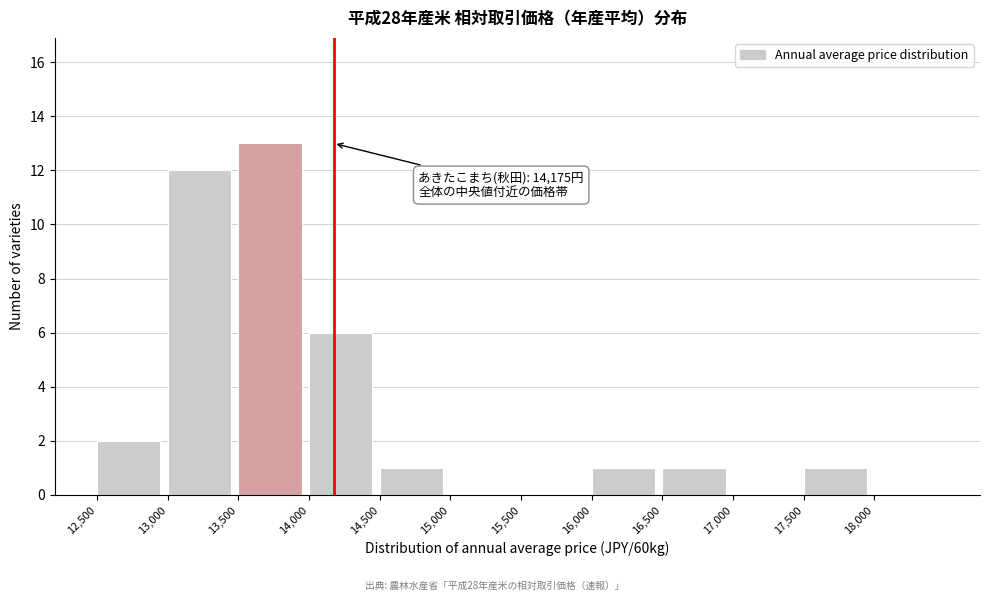

Which range on the x-axis has the tallest bar?

13500 to 14000